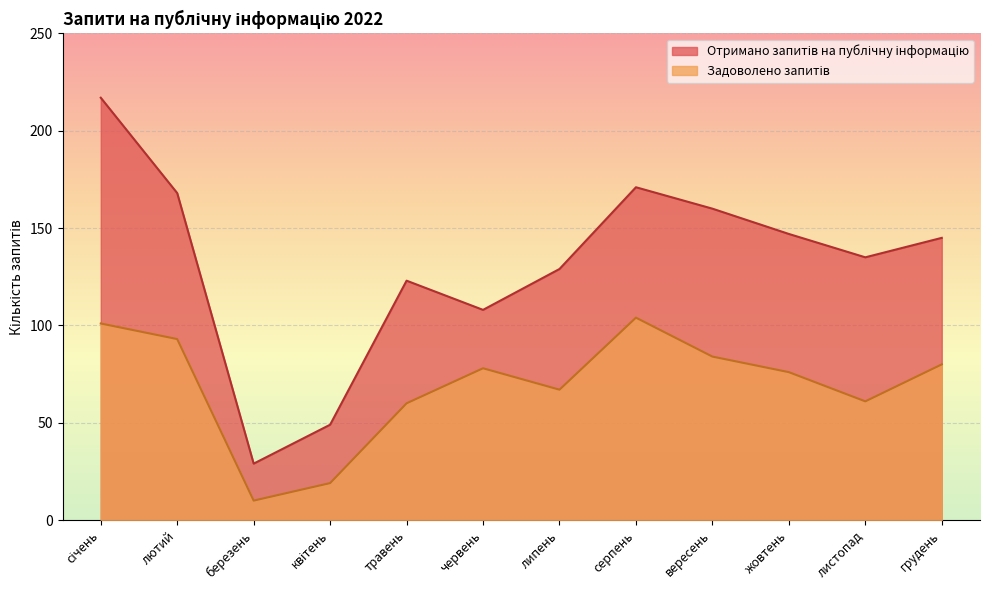

At how many categories does at least one series exceed 166?

3